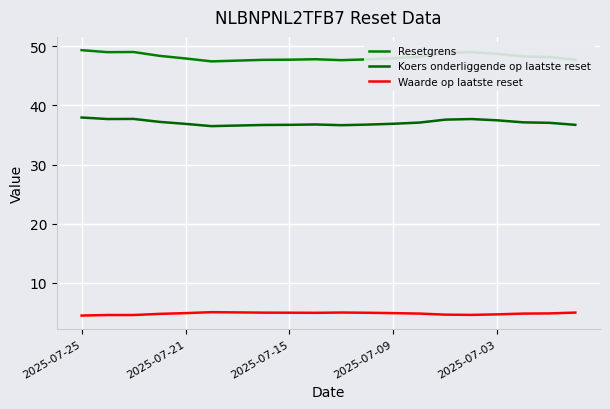

Does the chart display data point markers on the line(s)?

No